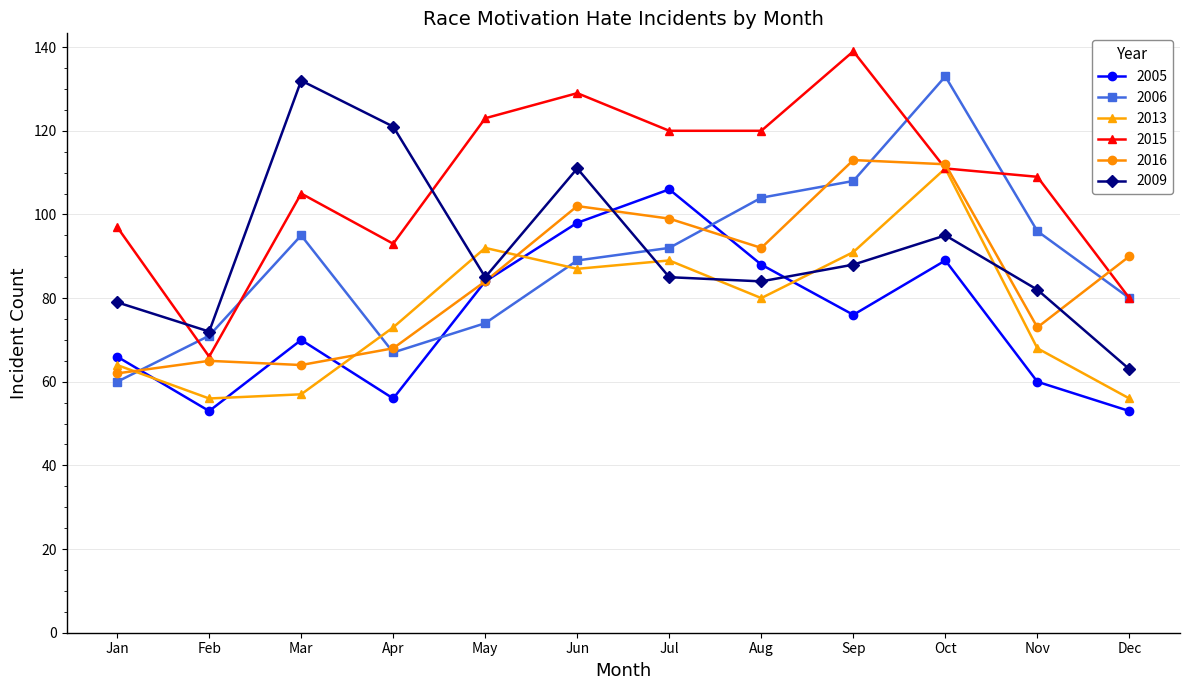

At Mar, list the series in order from smallest to largest.

2013, 2016, 2005, 2006, 2015, 2009